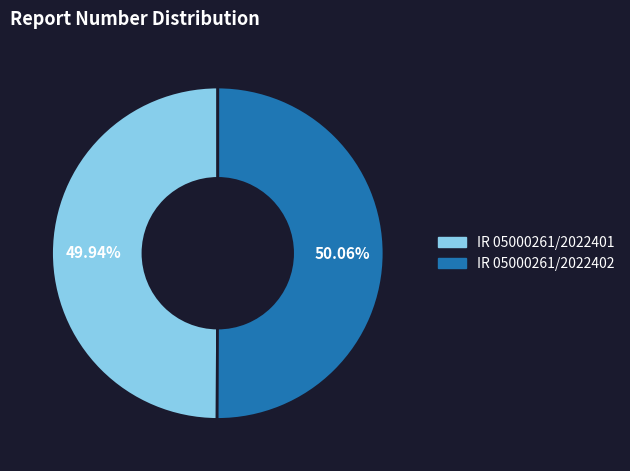

Does any single category account for the majority?

Yes